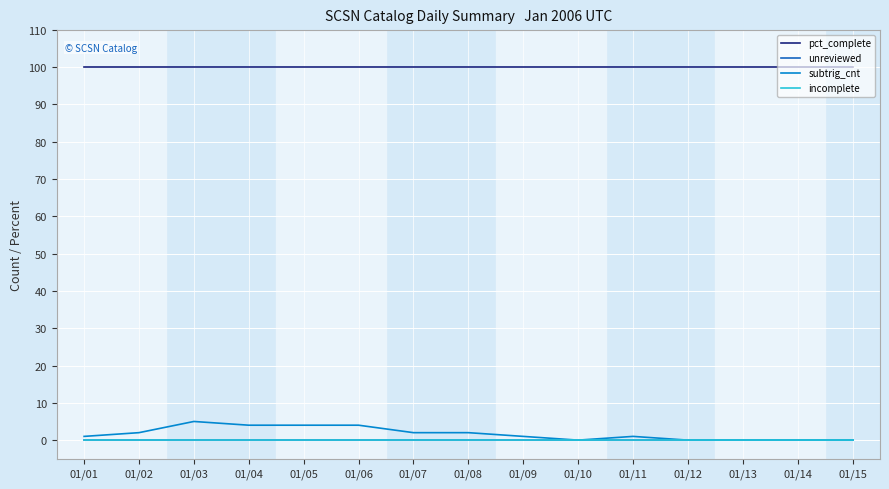

What is the highest value of the pct_complete series?

100